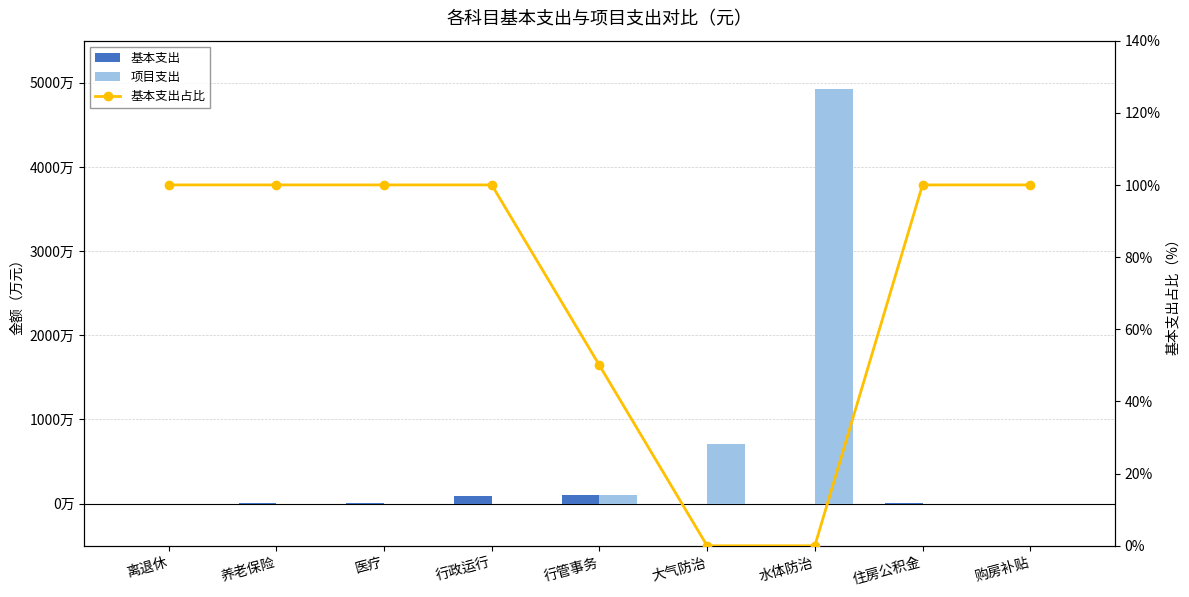

The 项目支出 series shows 2998906.7 at 大气防治. True or false?

False